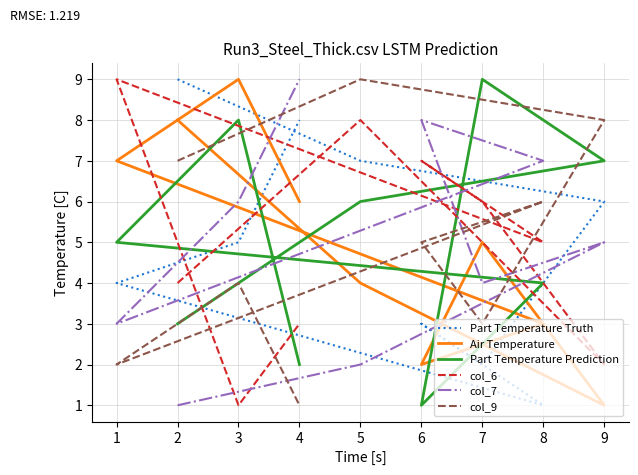

How many lines are shown in the chart?

6